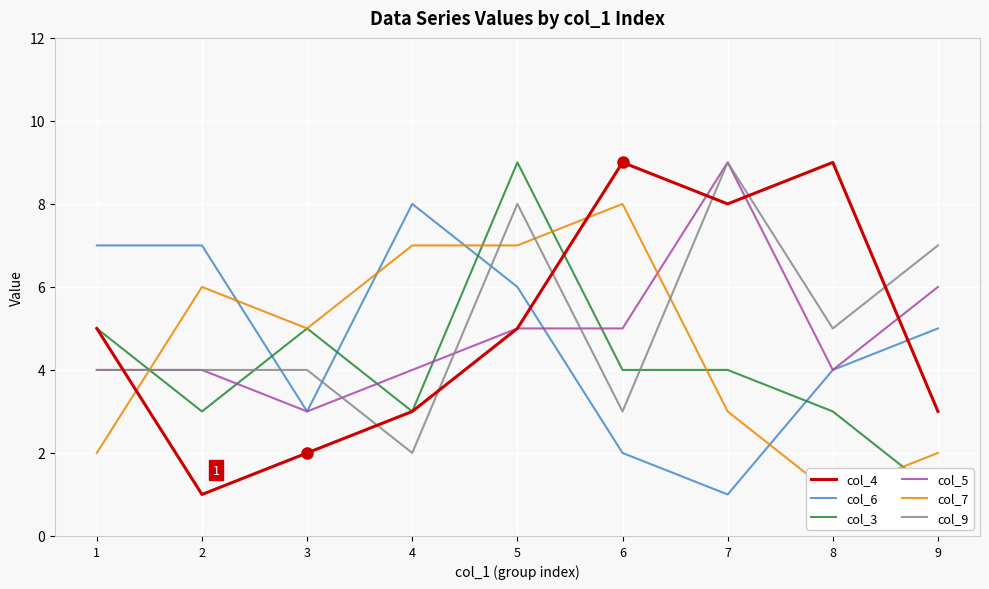

At which category is the sum across all series the highest?

5